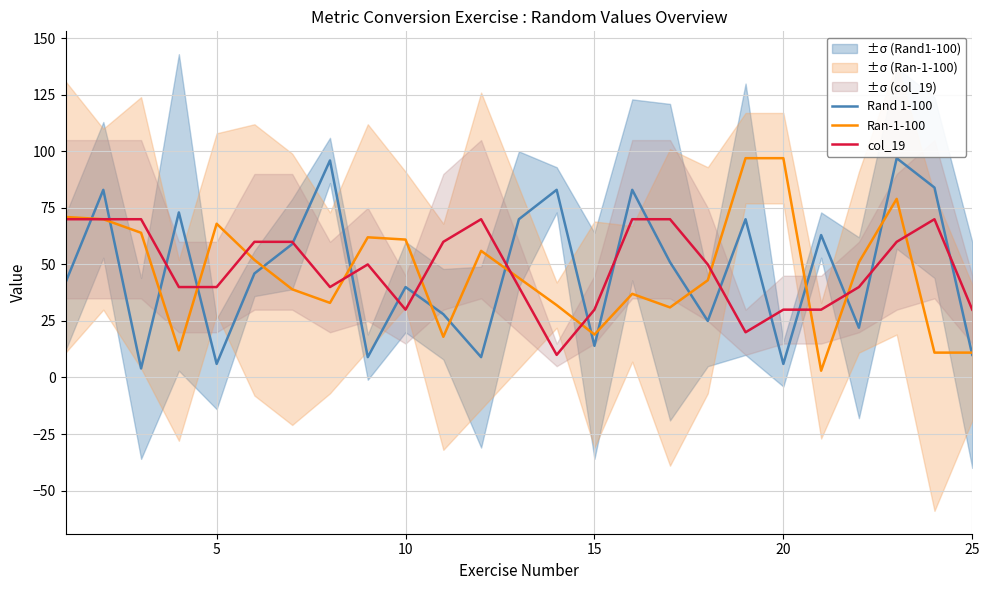

What is the minimum value for Ran-1-100?

3